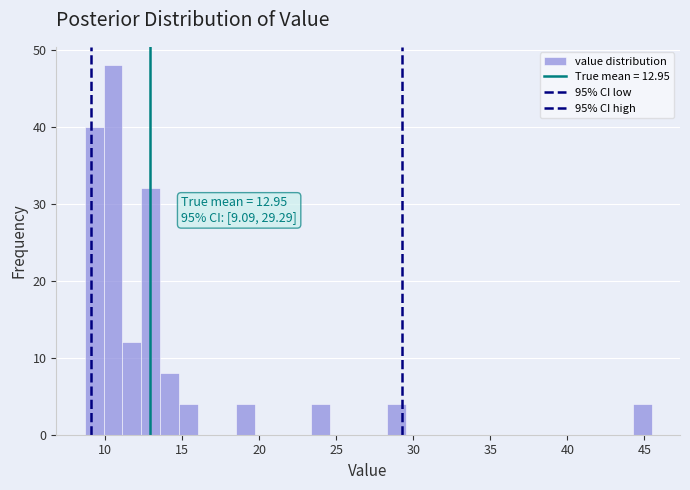

Read against the x-axis, roughly where is the centre of the tallest bar?

10.5